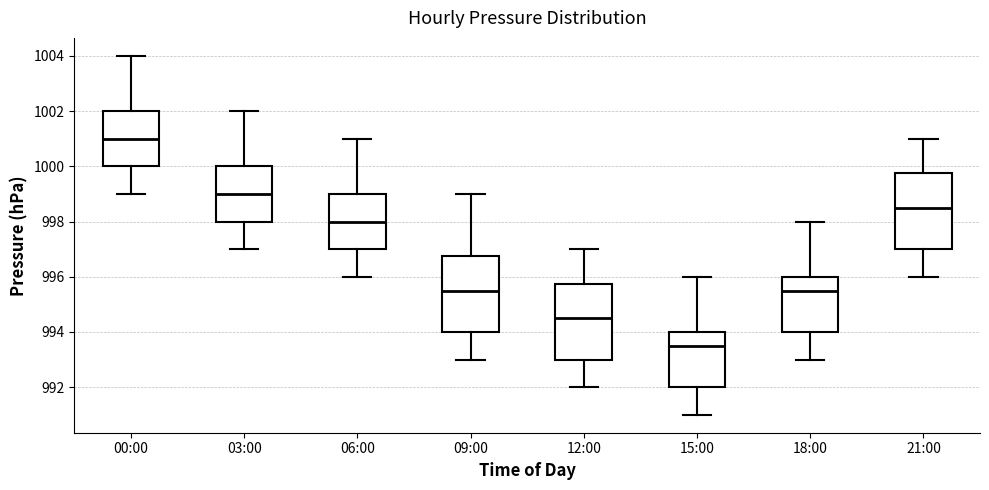

Which box has the highest median line?

00:00